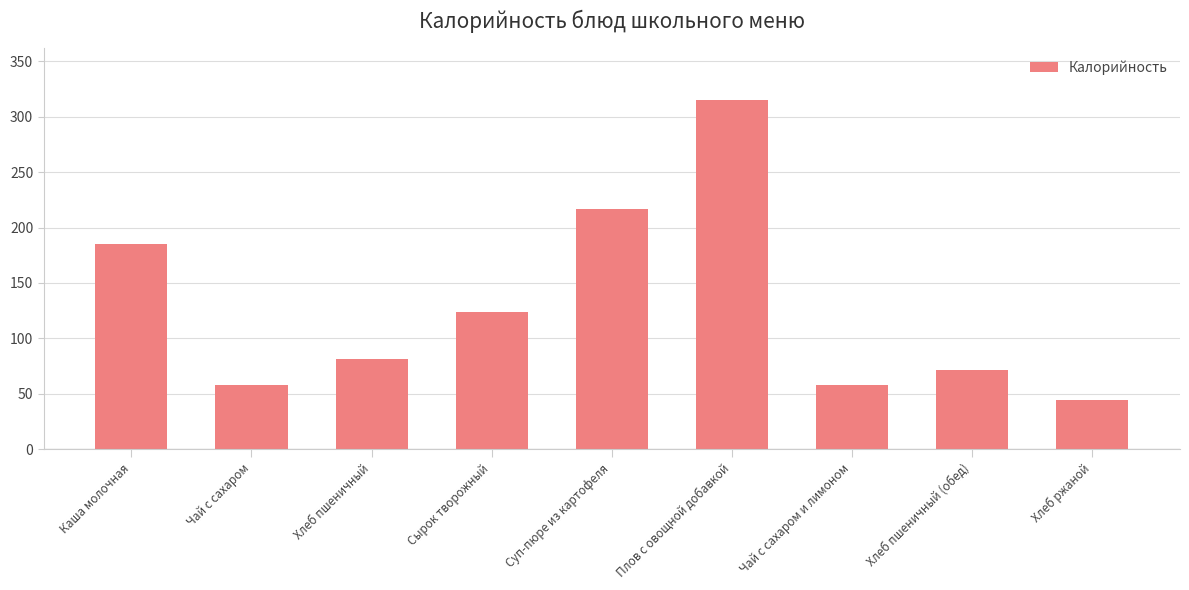

What is the maximum value shown in the chart?

315.0